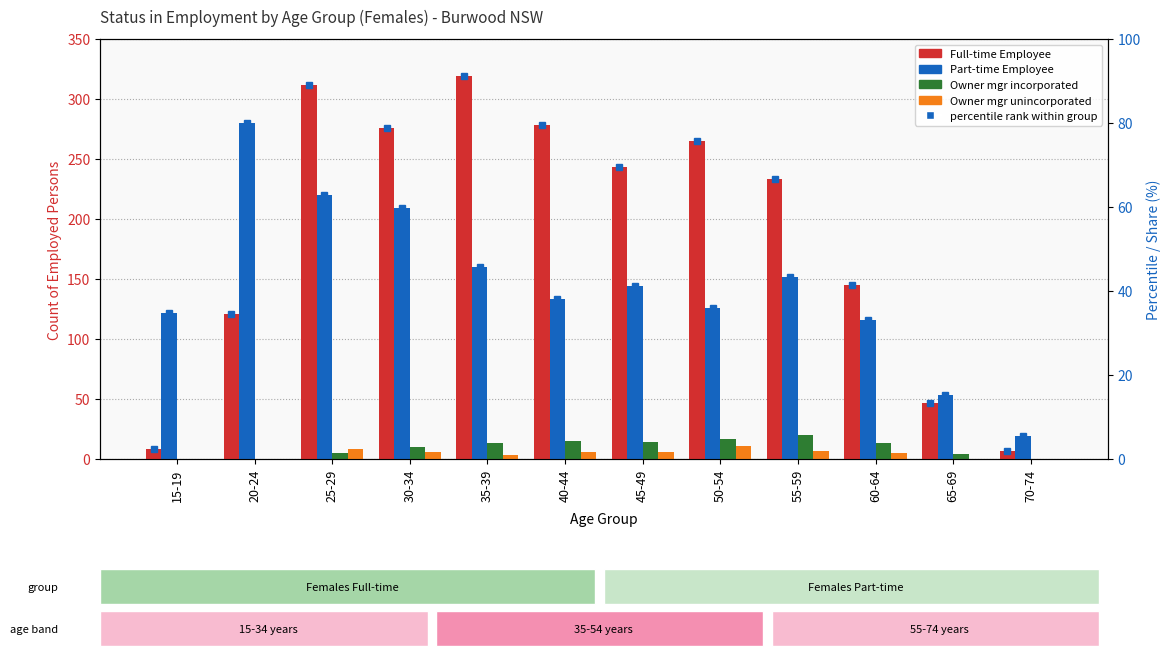

Which series has the widest spread of values?

Full-time Employee